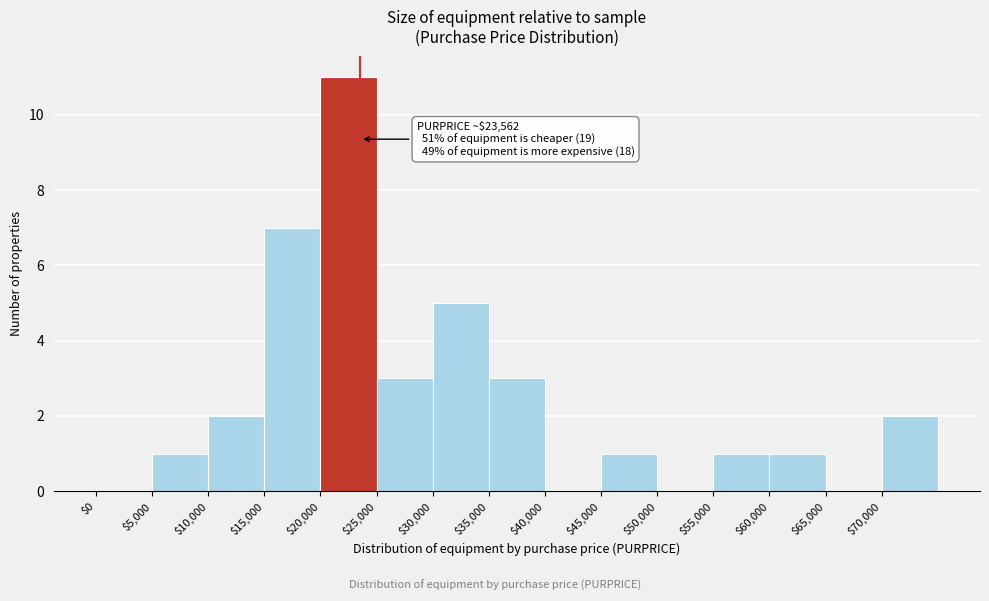

Which range on the x-axis has the tallest bar?

20000 to 25000